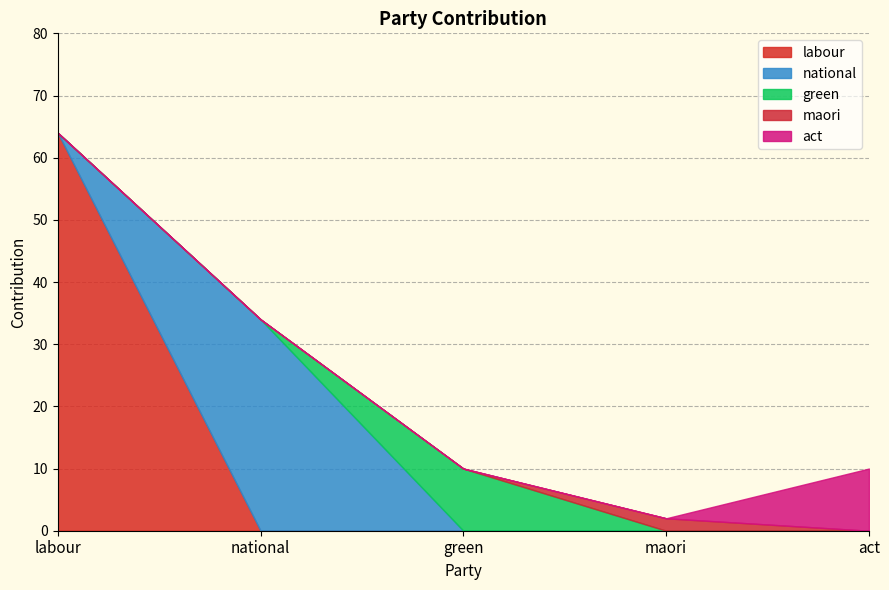

Reading left to right, list all the values displayed in this chart.

labour: labour=64	national=0	green=0	maori=0	act=0
national: labour=0	national=34	green=0	maori=0	act=0
green: labour=0	national=0	green=10	maori=0	act=0
maori: labour=0	national=0	green=0	maori=2	act=0
act: labour=0	national=0	green=0	maori=0	act=10